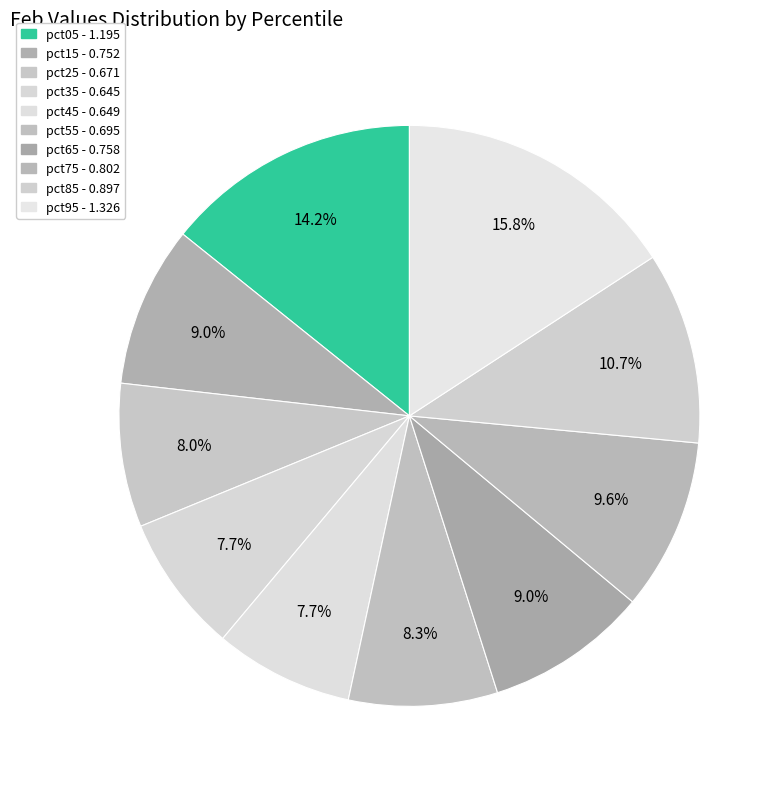

How many slices are in this pie chart?

10